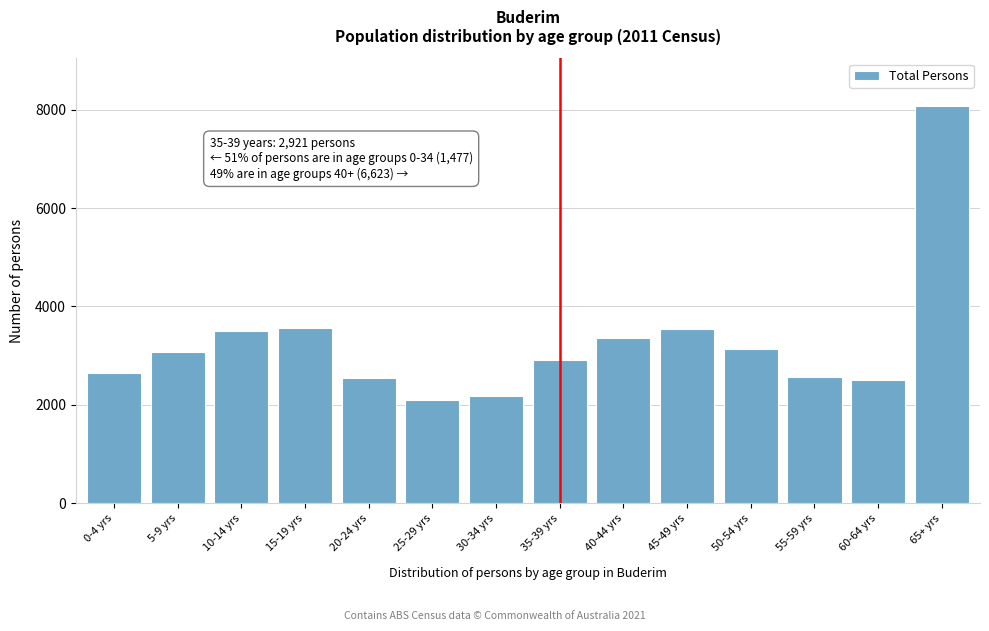

Is it true that the value at 30-34 yrs is 685?

False